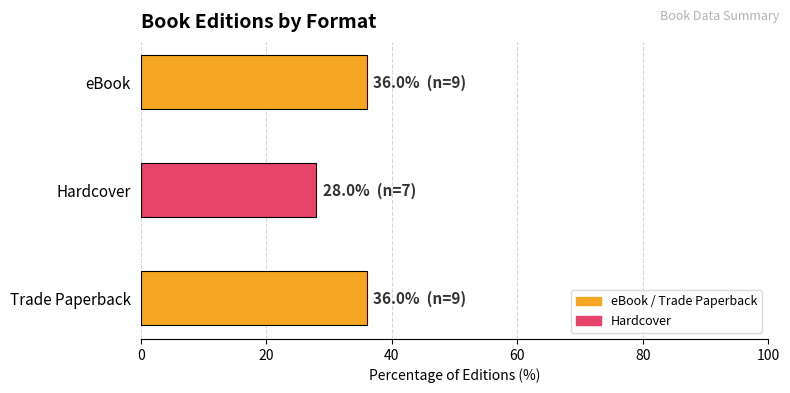

Where is eBook nearest to the value 6?

eBook